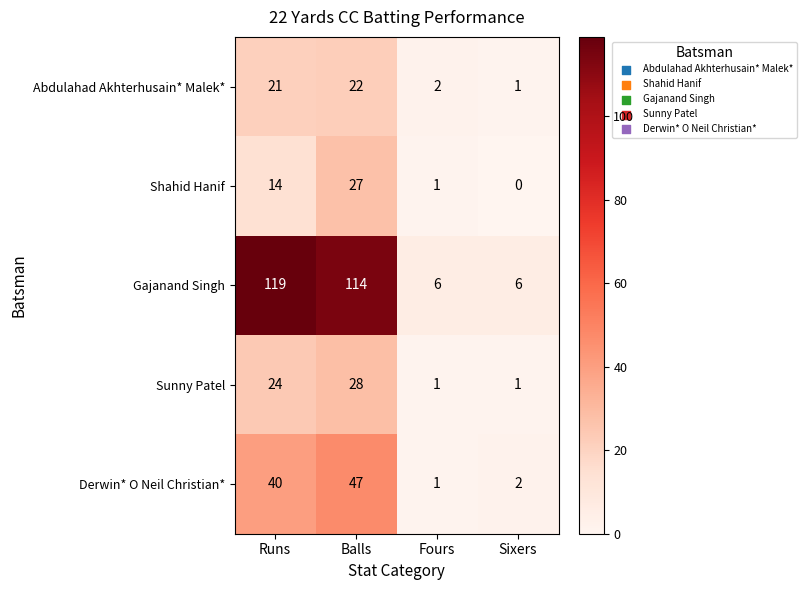

True or false: Shahid Hanif has a value of 0 at Sixers.

True